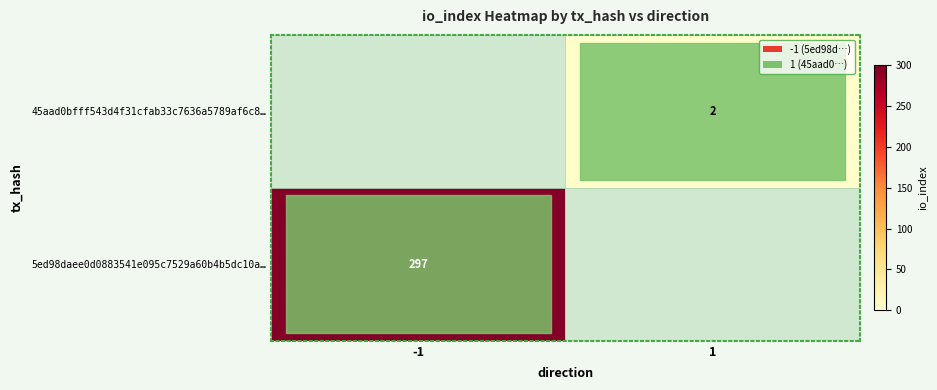

The value of 45aad0bfff543d4f31cfab33c7636a5789af6c8… at 1 is 3. True or false?

False